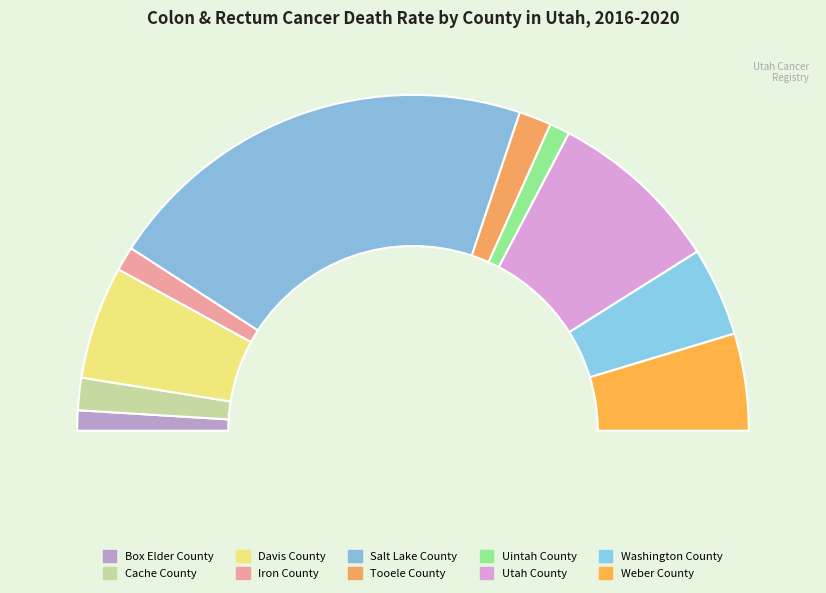

Which slice is the largest?

Salt Lake County